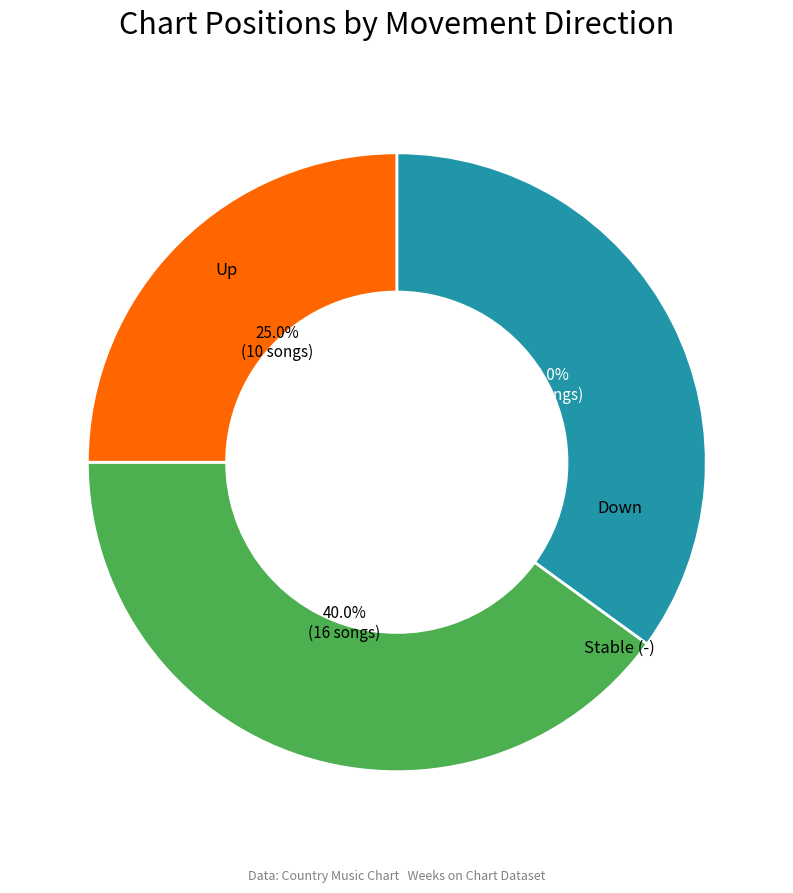

Does any single category account for the majority?

No